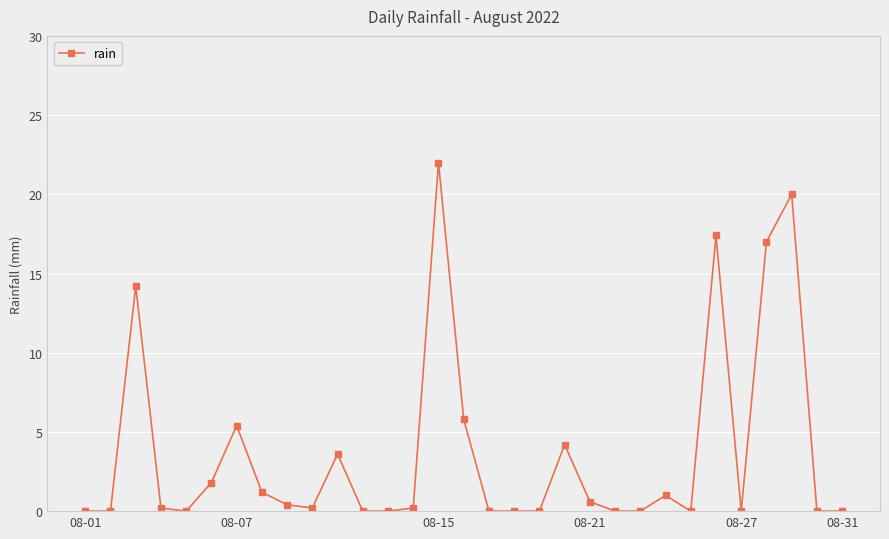

What is the sum of all values?

115.2